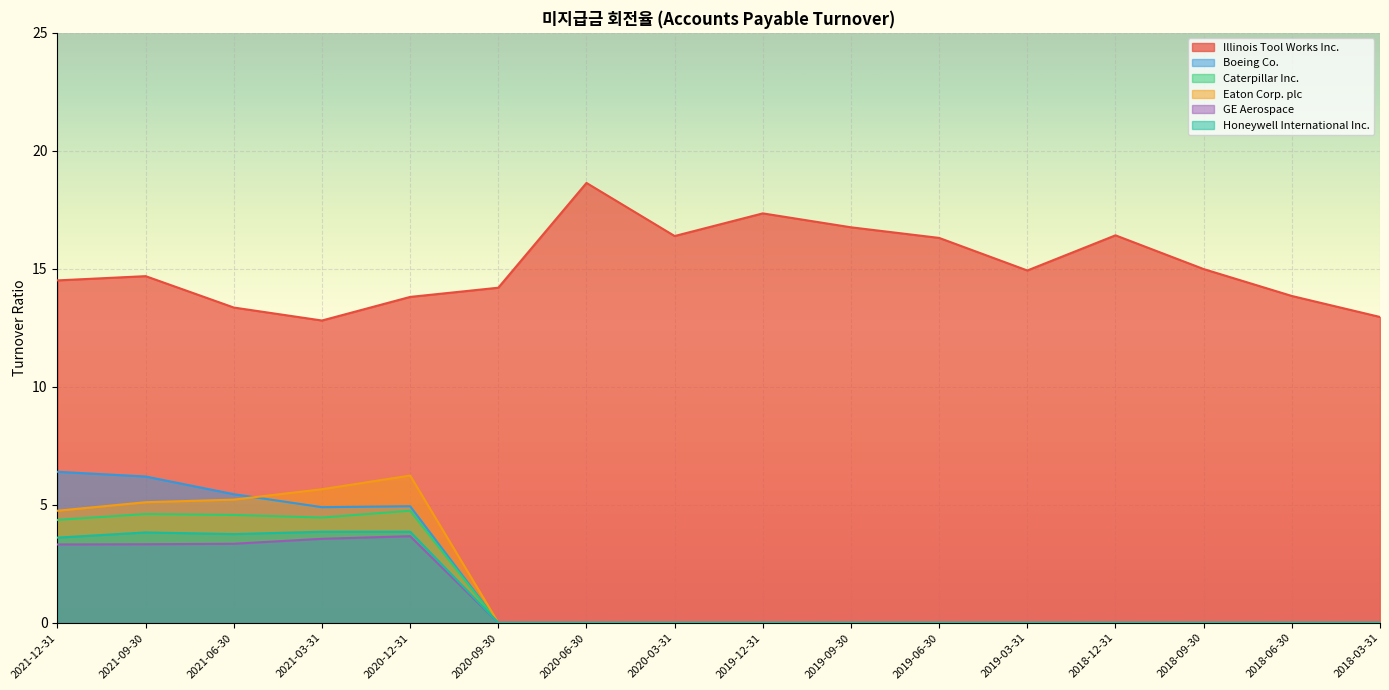

What is the total value across all series at 2018-09-30?

15.0